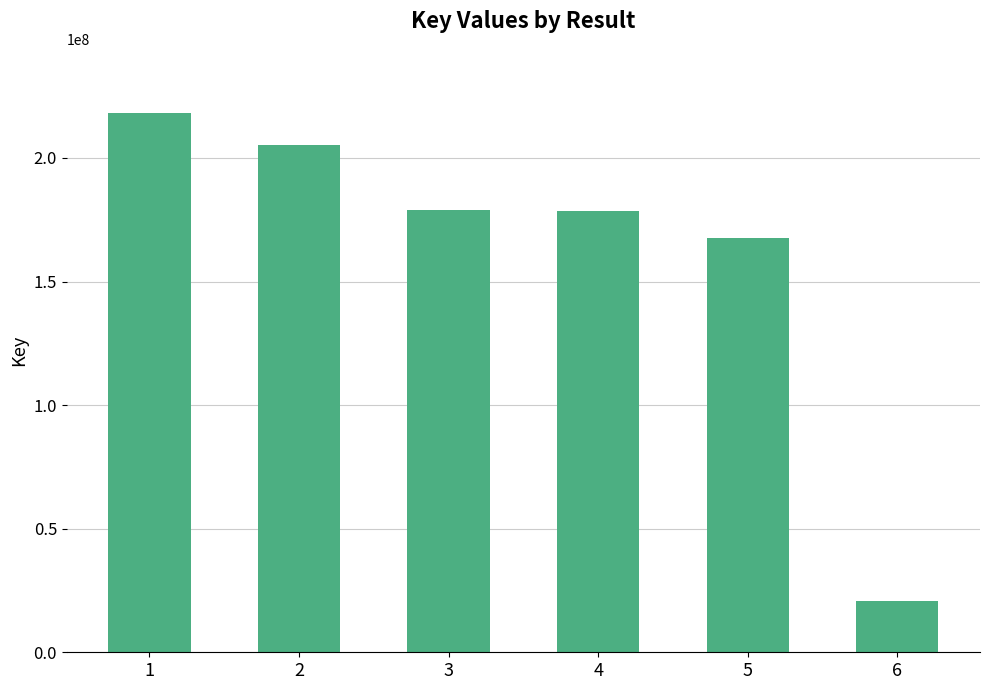

What is the change in value from 2 to 5?

-37746034